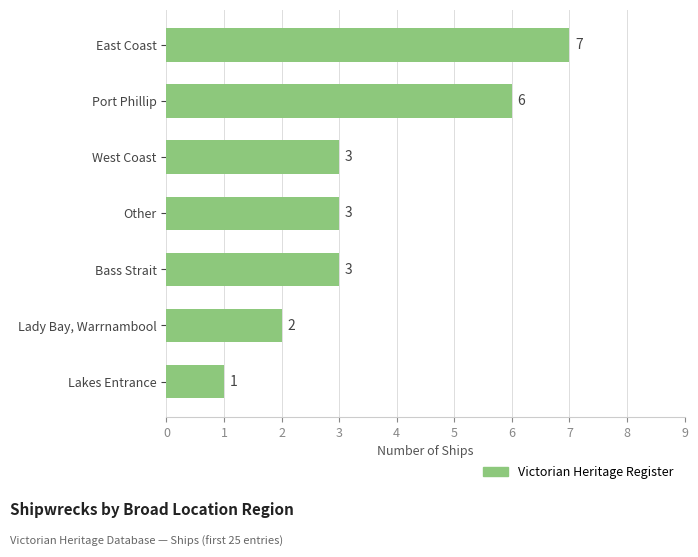

The value at Port Phillip is 8. True or false?

False